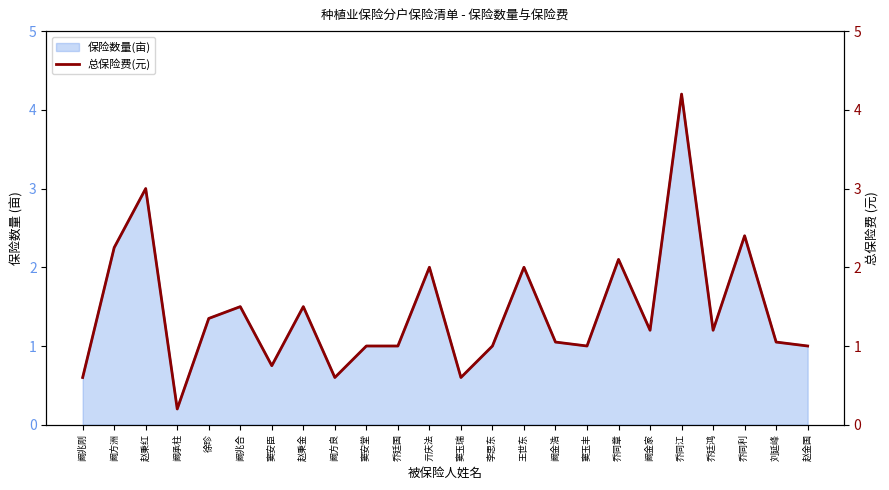

What is the difference between the maximum and minimum values?

4.0